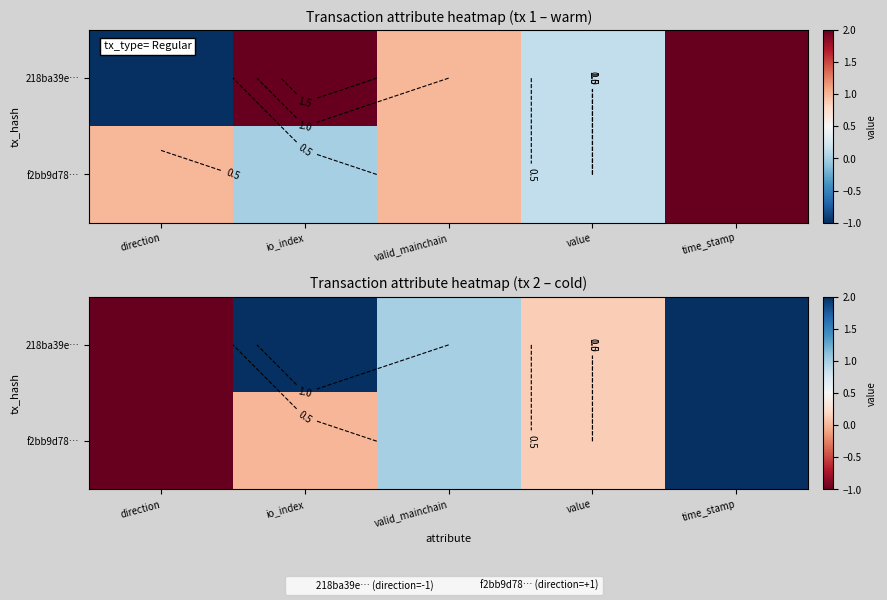

At time_stamp, list the series in order from largest to smallest.

218ba39e…, f2bb9d78…